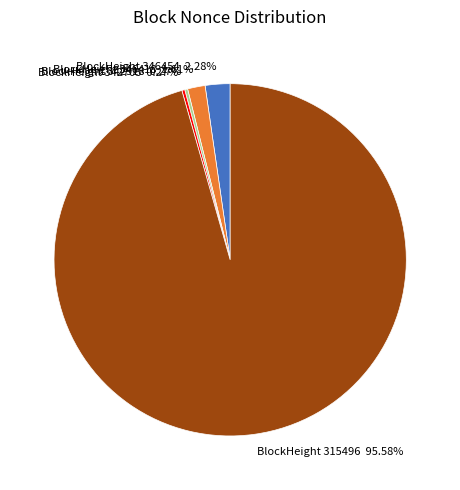

Which slice represents more than half of the pie?

BlockHeight 315496 95.58%